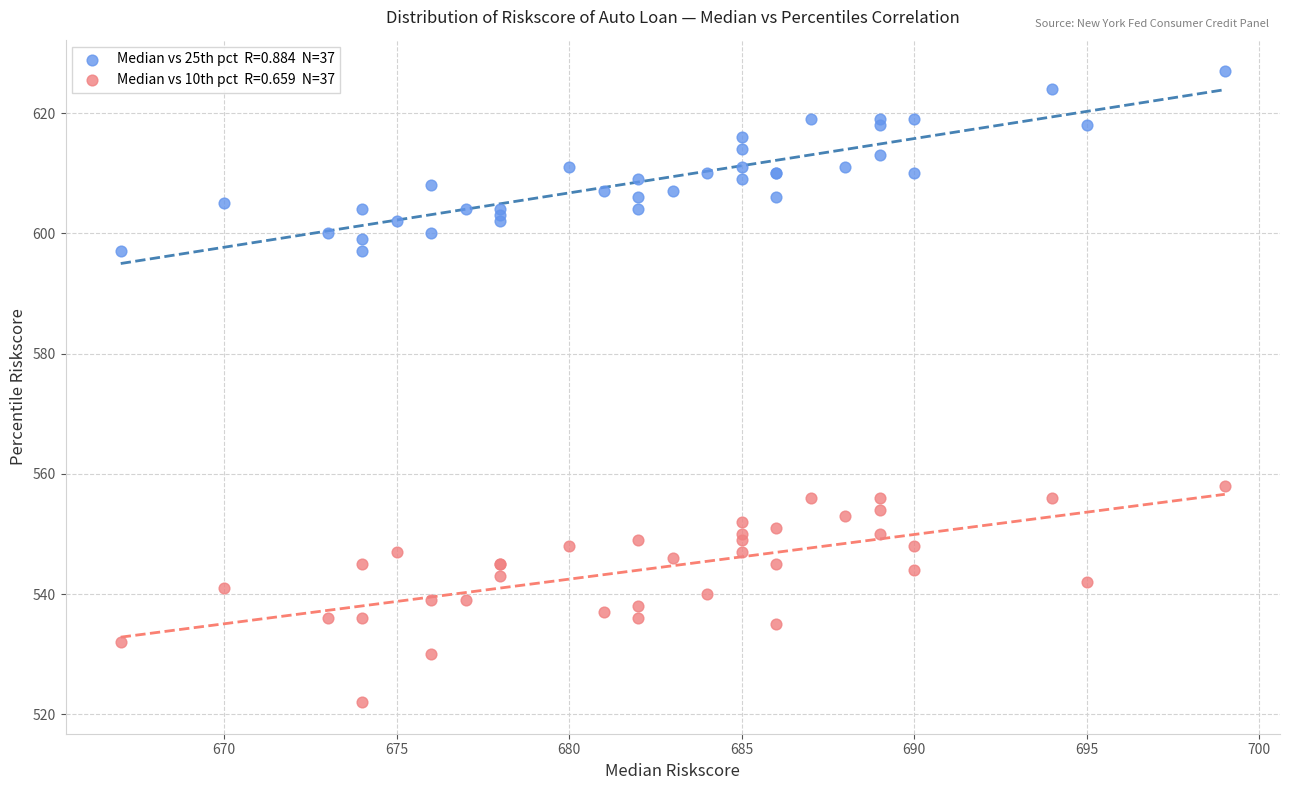

Across all series, what Y value is closest to 574?

558